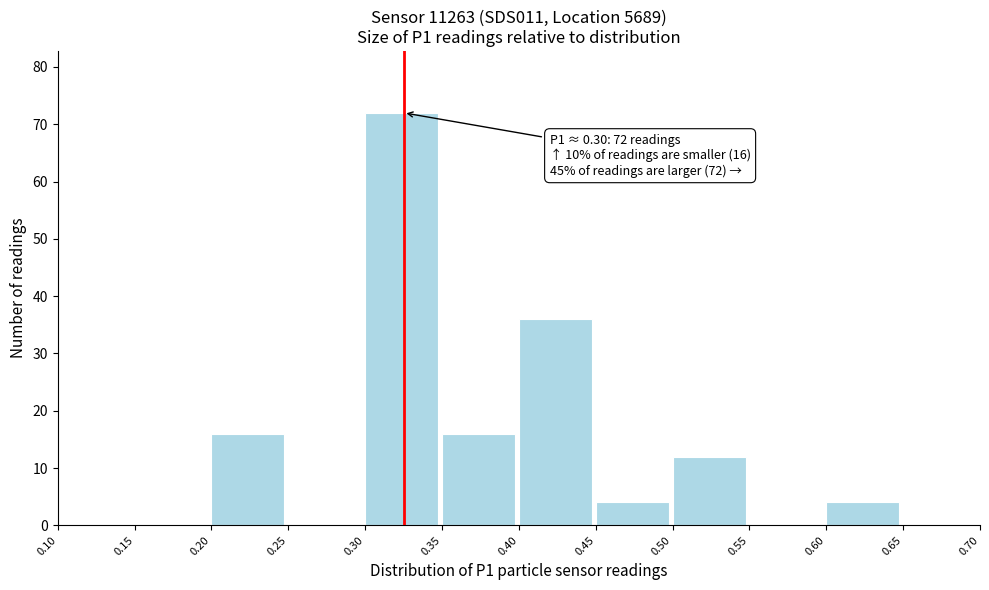

Over which range of the x-axis is the bar tallest?

0.30 to 0.35